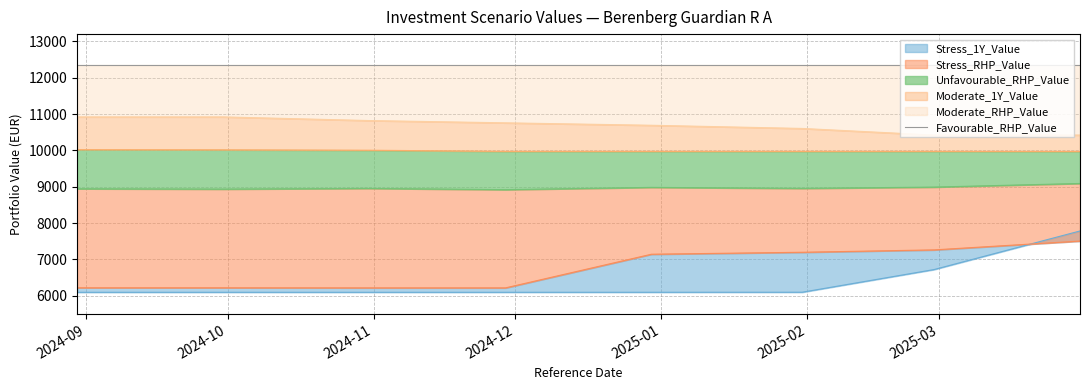

What is the label of the 3rd point from the right?

2025-01-31